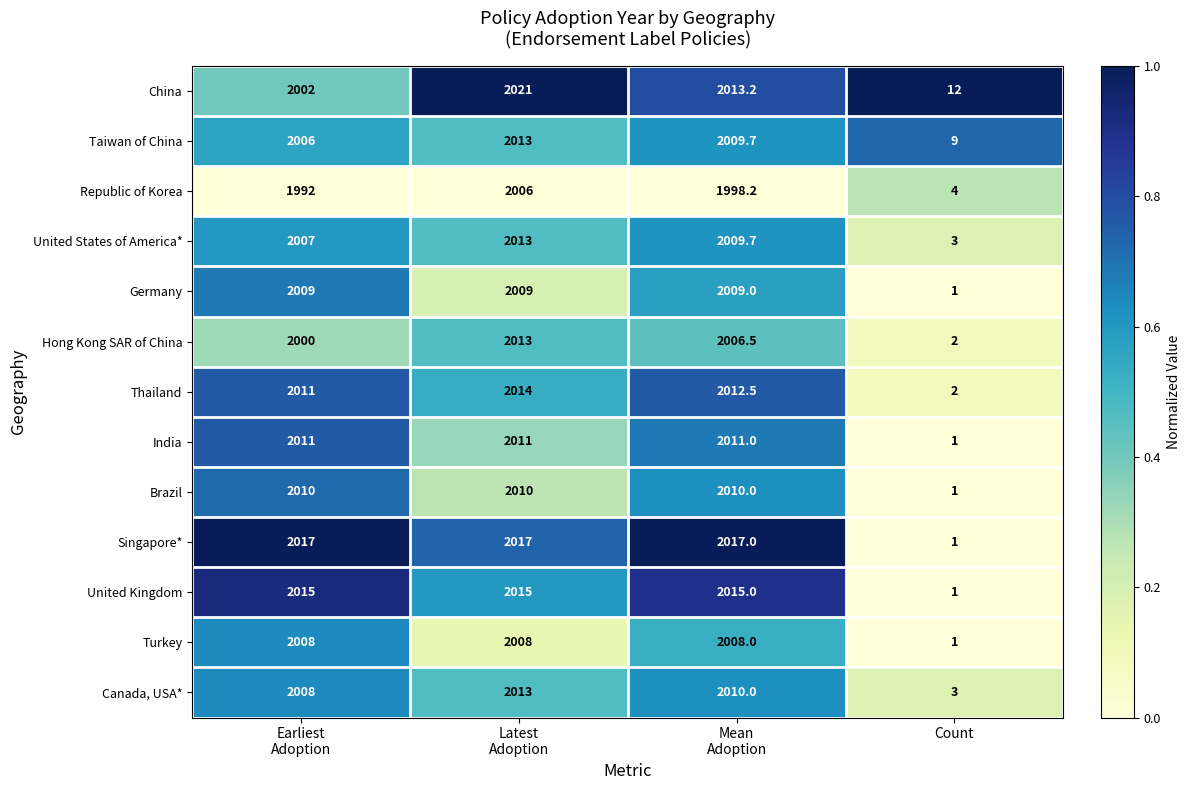

Which series has the largest total across all categories?

Singapore*